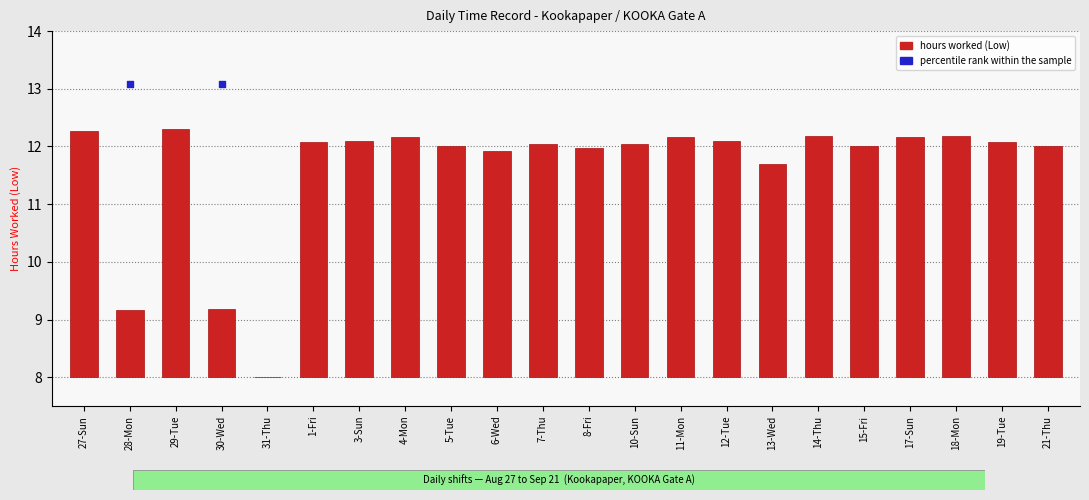

What is the change in value from 30-Wed to 15-Fri?

+2.8